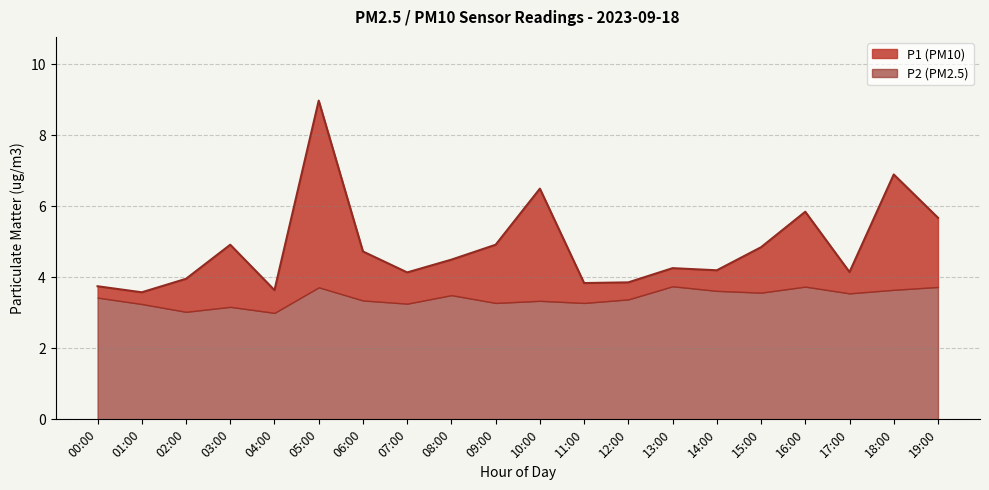

What is the highest value of the P2 (PM2.5) series?

3.8